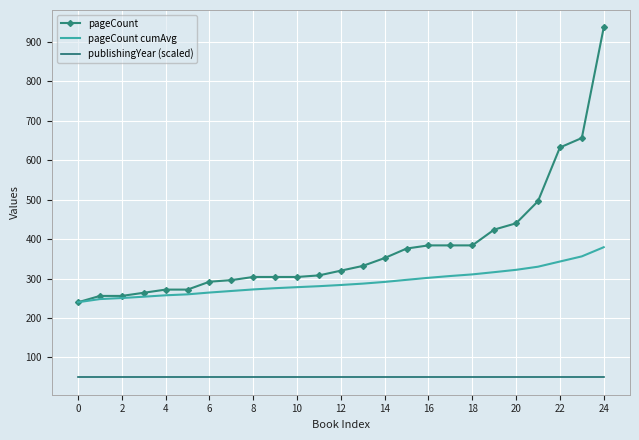

True or false: publishingYear (scaled) and pageCount cumAvg cross at least once.

False